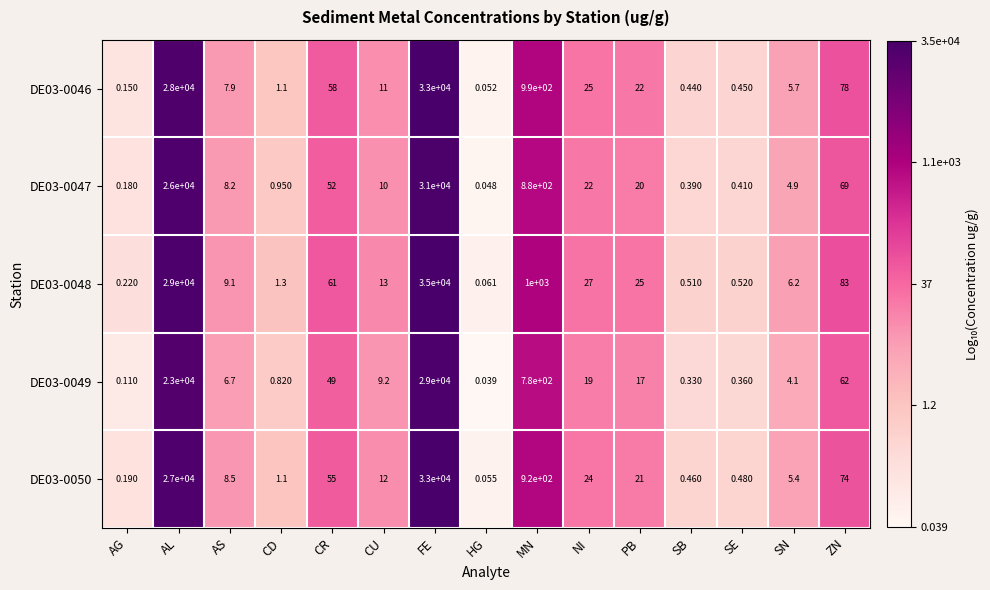

Which label corresponds to the smallest value in the chart?

HG